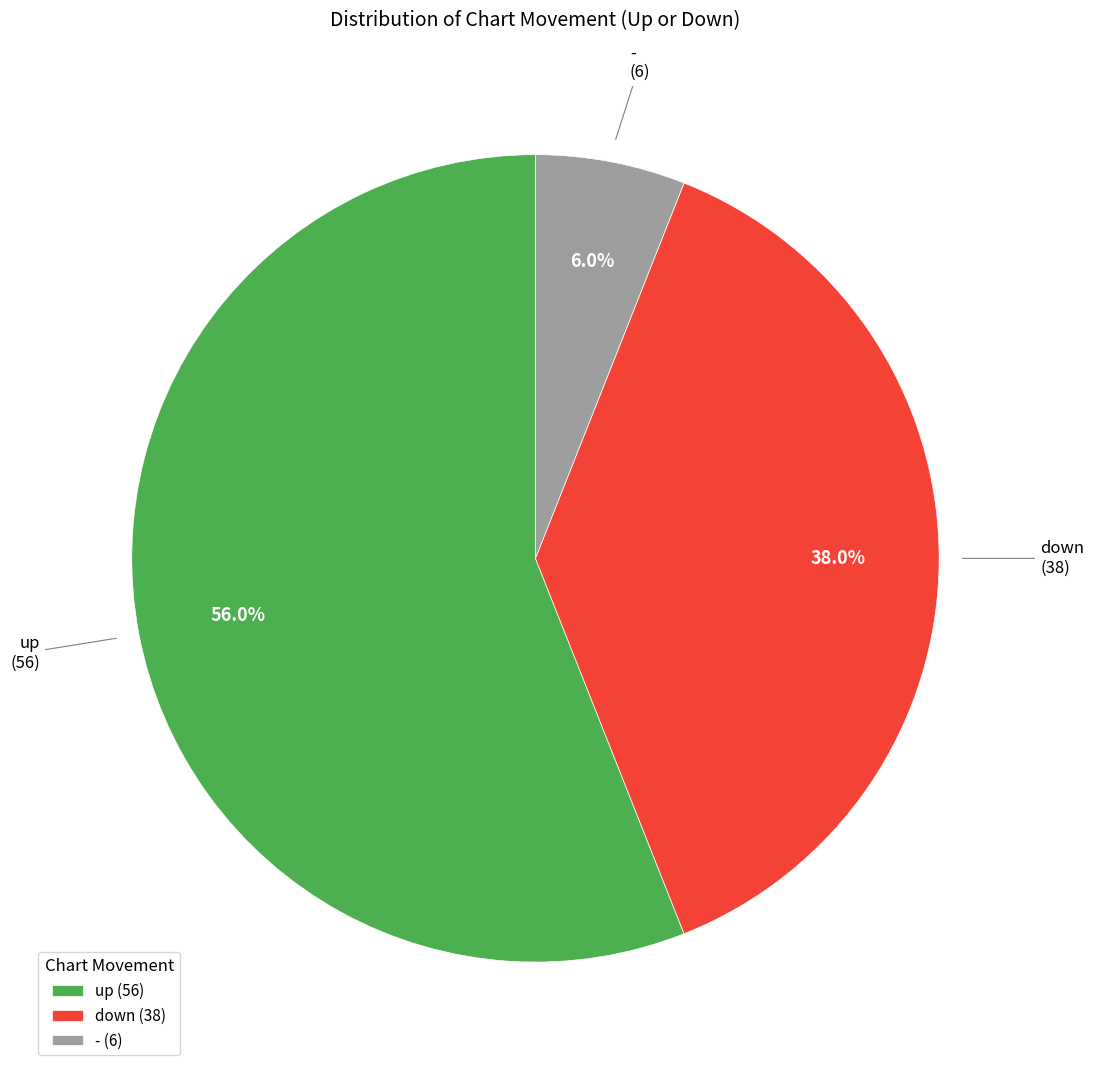

Count the number of slices in the pie.

3